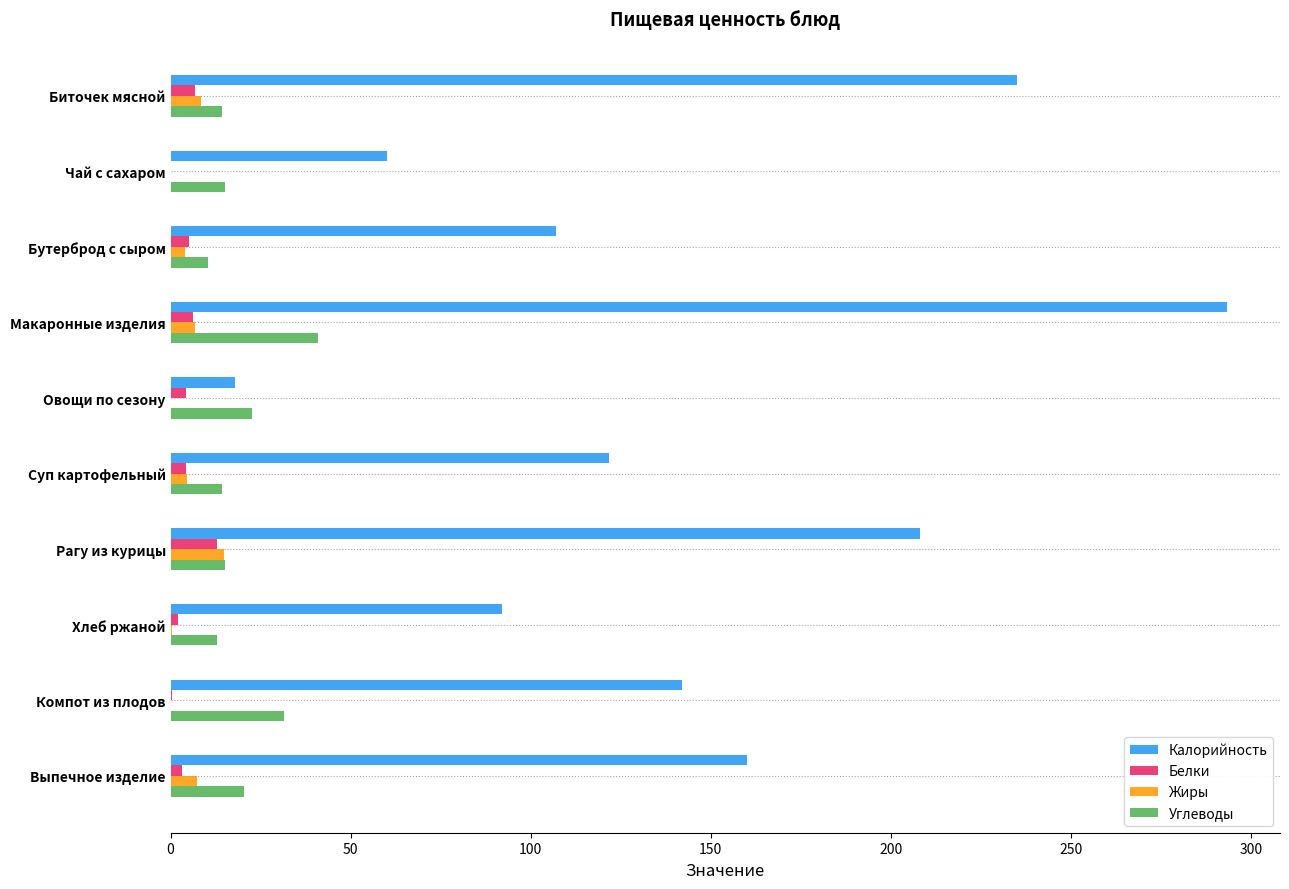

What are all the series names shown in the legend?

Калорийность, Белки, Жиры, Углеводы